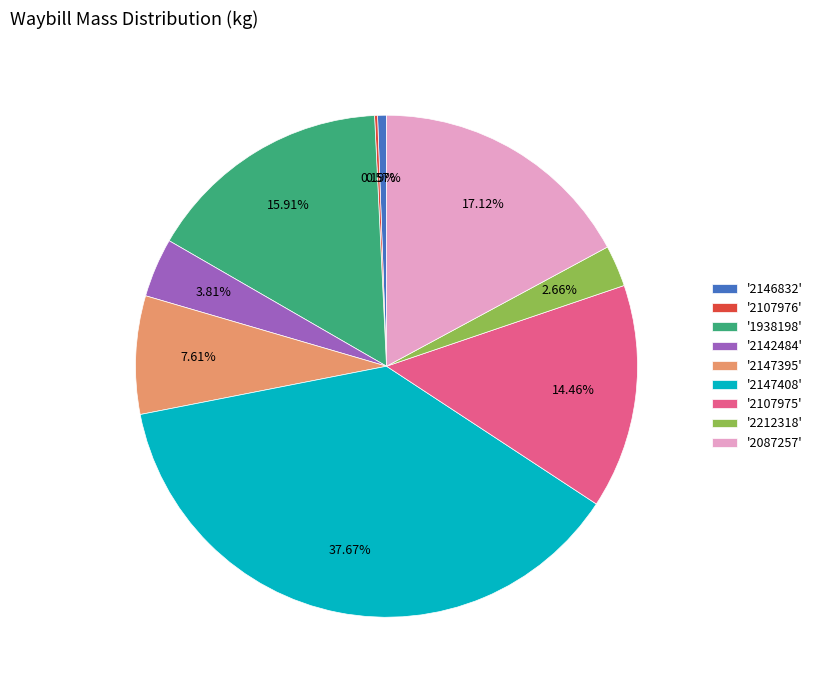

Is there a majority slice in this chart?

No